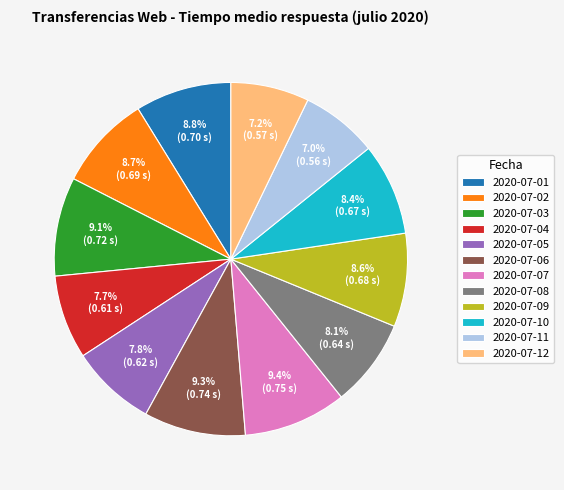

Combined, do 2020-07-10 and 2020-07-12 account for over 50%?

No